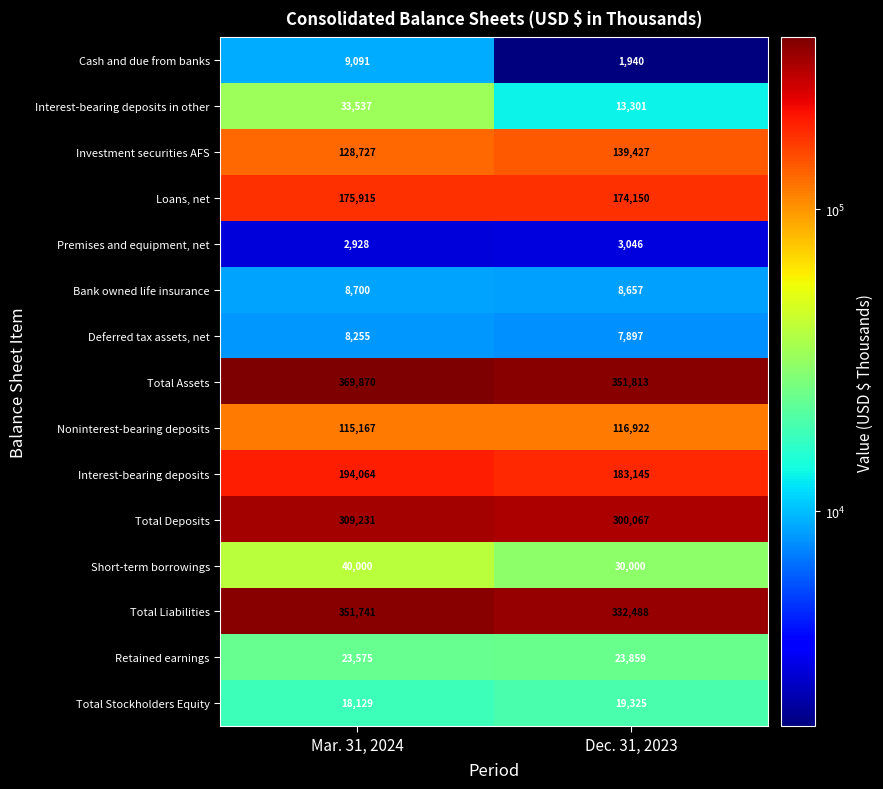

Rank the categories by Retained earnings value from highest to lowest.

Dec. 31, 2023, Mar. 31, 2024